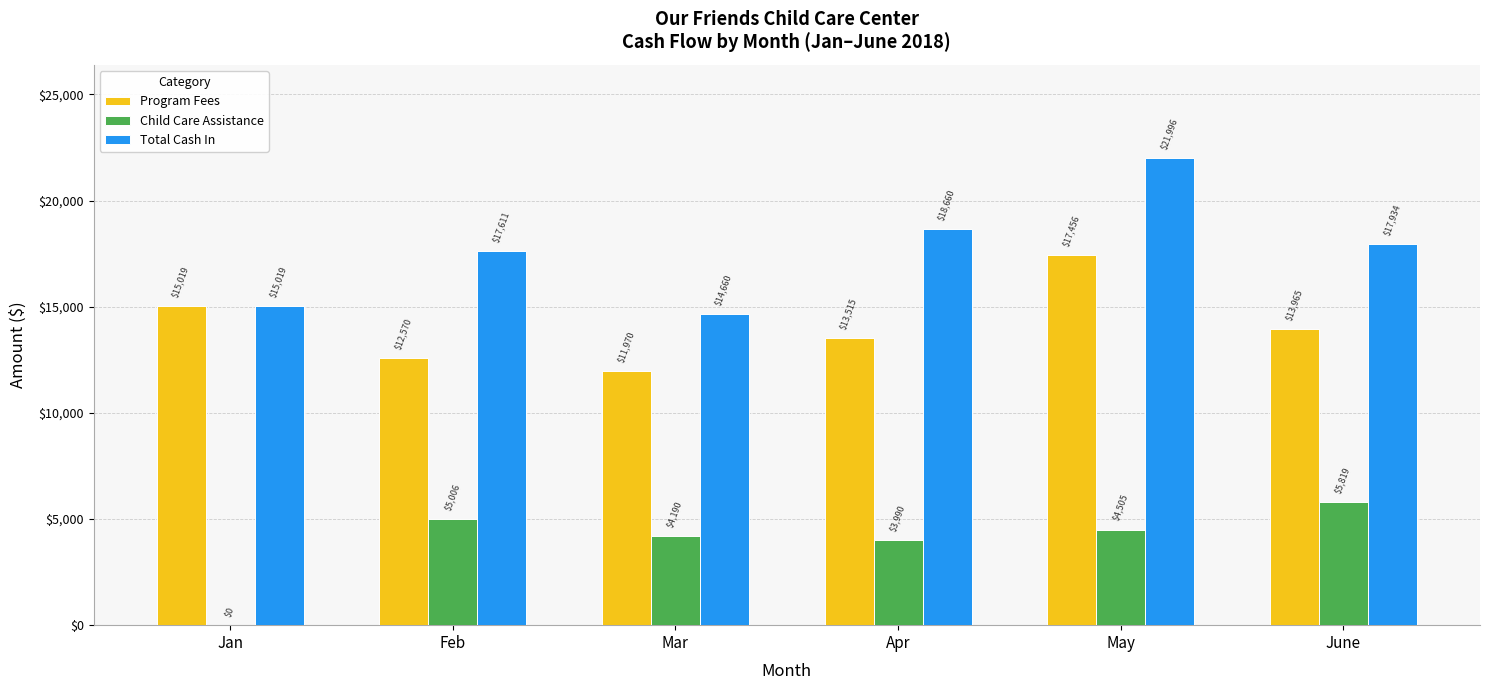

Which series changed the most between Feb and Mar?

Total Cash In